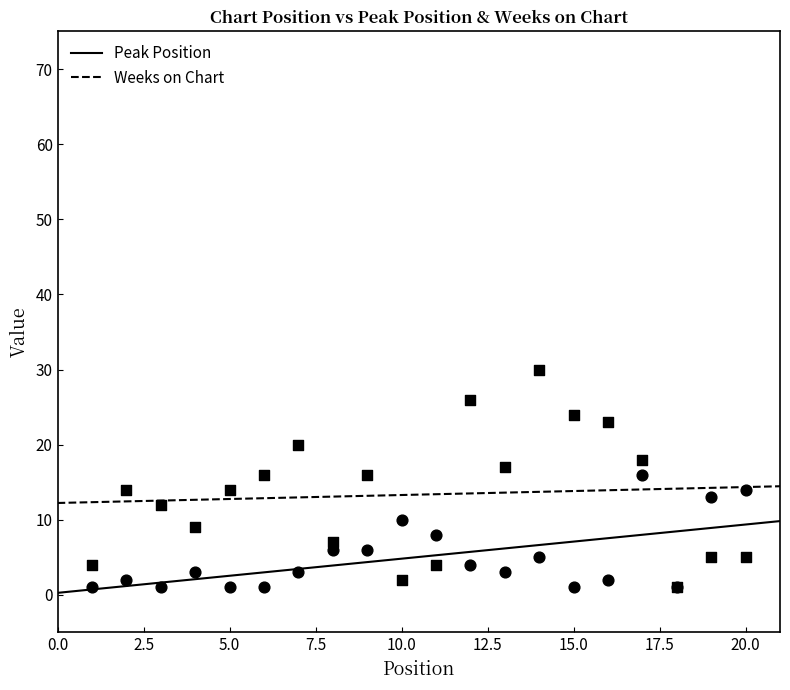

Which series contains the lowest Y value?

Peak Position